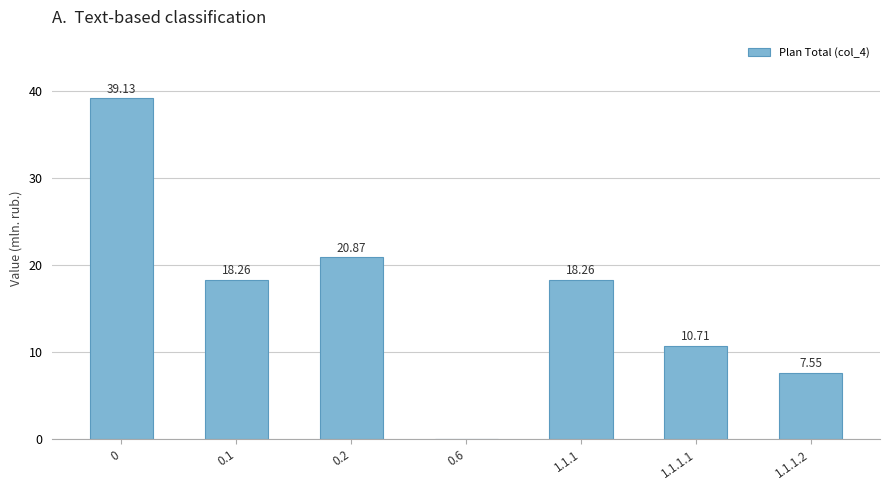

The chart shows a value of 13.2 at 0. True or false?

False